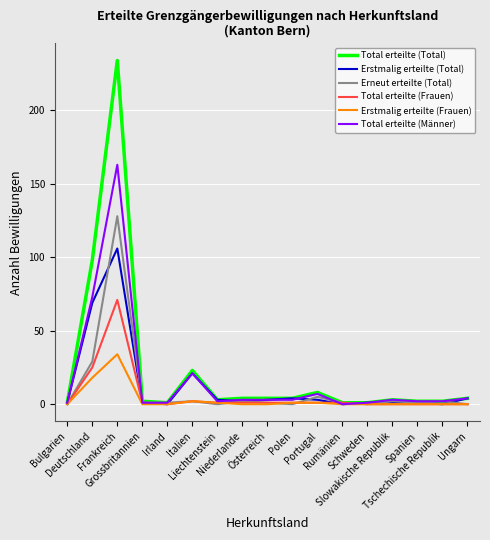

What are all the series names shown in the legend?

Total erteilte (Total), Erstmalig erteilte (Total), Erneut erteilte (Total), Total erteilte (Frauen), Erstmalig erteilte (Frauen), Total erteilte (Männer)